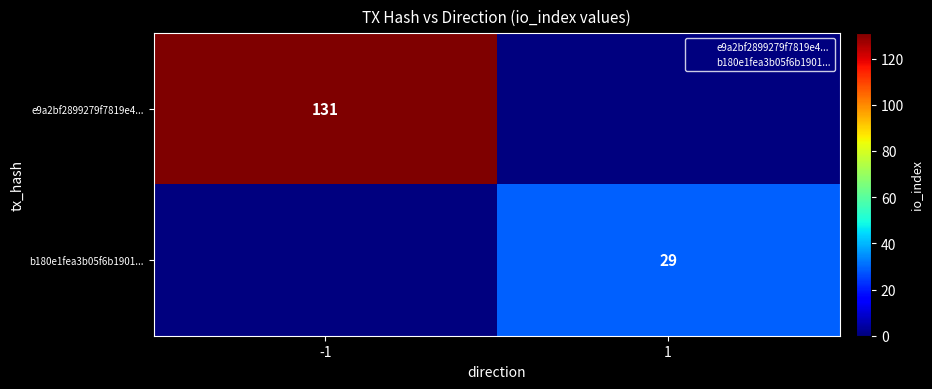

Rank the categories by e9a2bf2899279f7819e4... value from highest to lowest.

-1, 1